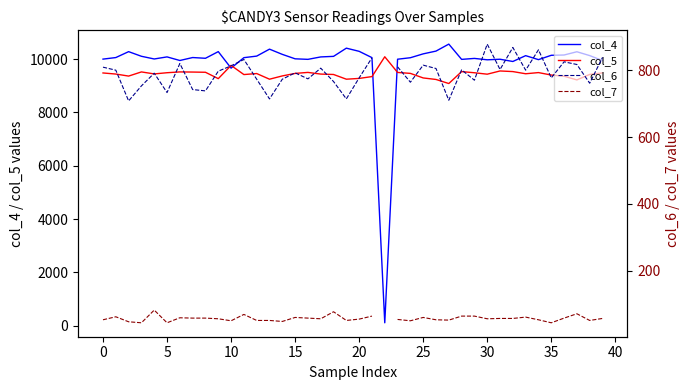

Which category has the lowest value in the col_6 series?

5